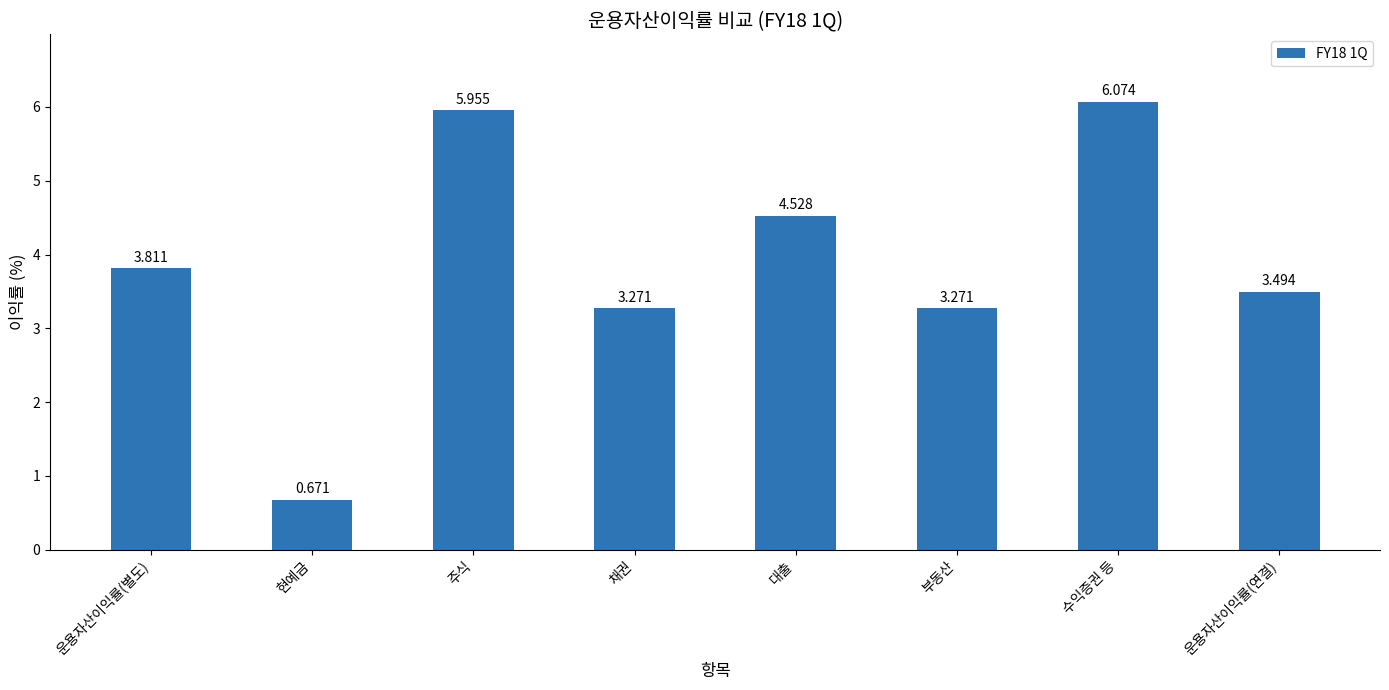

Are the bars horizontal?

No